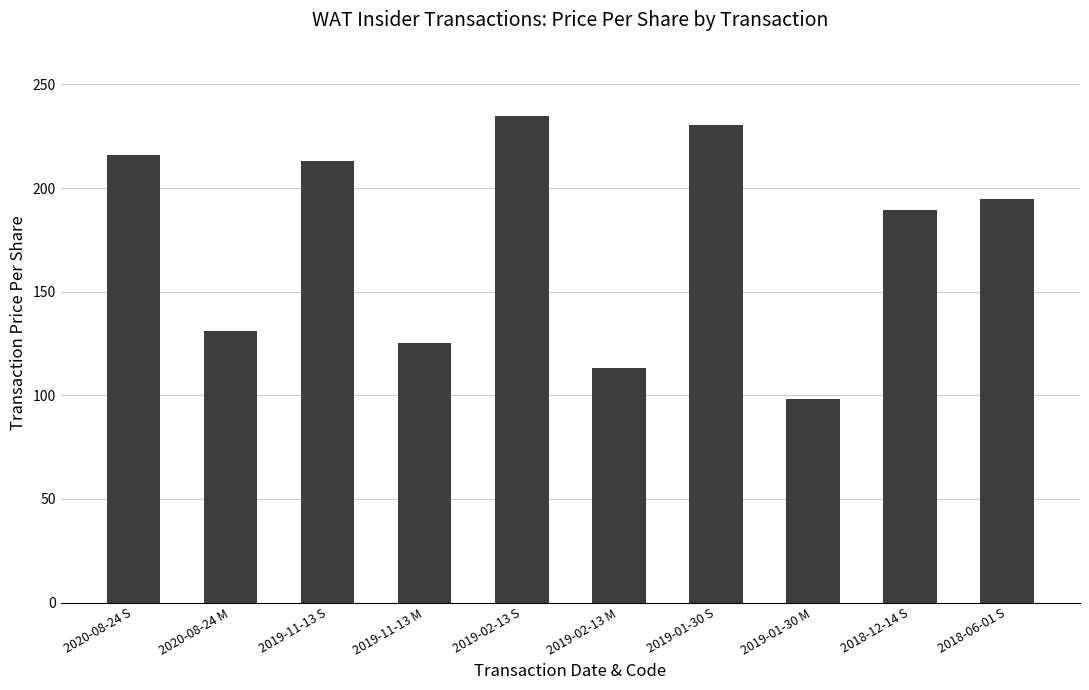

List the labels in order of value, smallest first.

2019-01-30 M, 2019-02-13 M, 2019-11-13 M, 2020-08-24 M, 2018-12-14 S, 2018-06-01 S, 2019-11-13 S, 2020-08-24 S, 2019-01-30 S, 2019-02-13 S